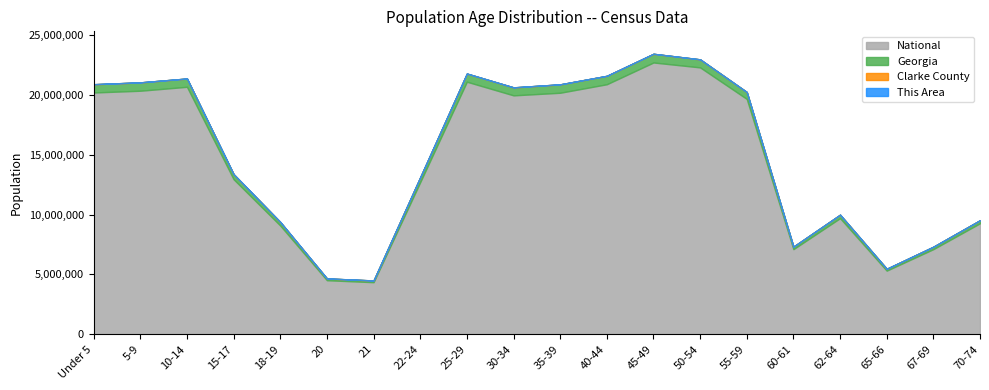

What is the difference between the This Area values at 35-39 and 65-66?

142